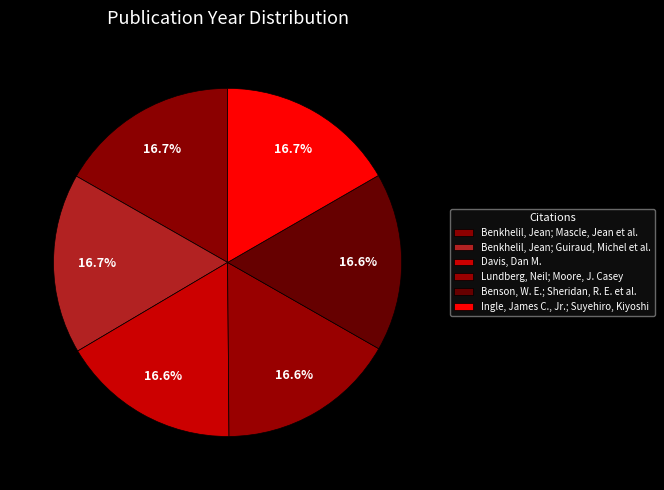

Count the number of slices in the pie.

6